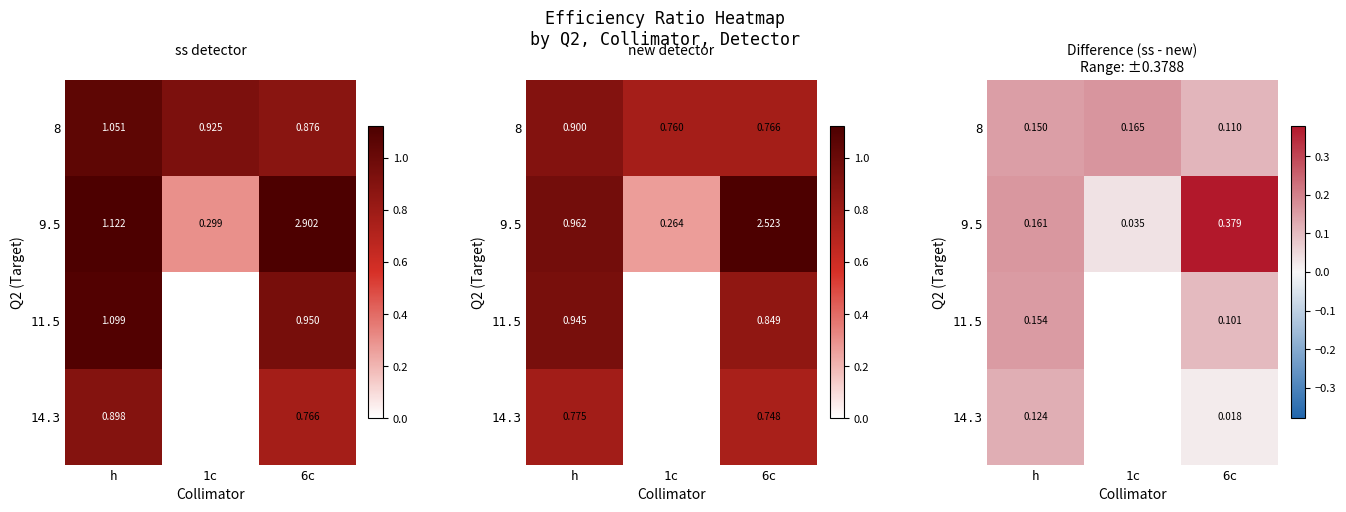

Which has a higher value, 6c or 1c?

1c